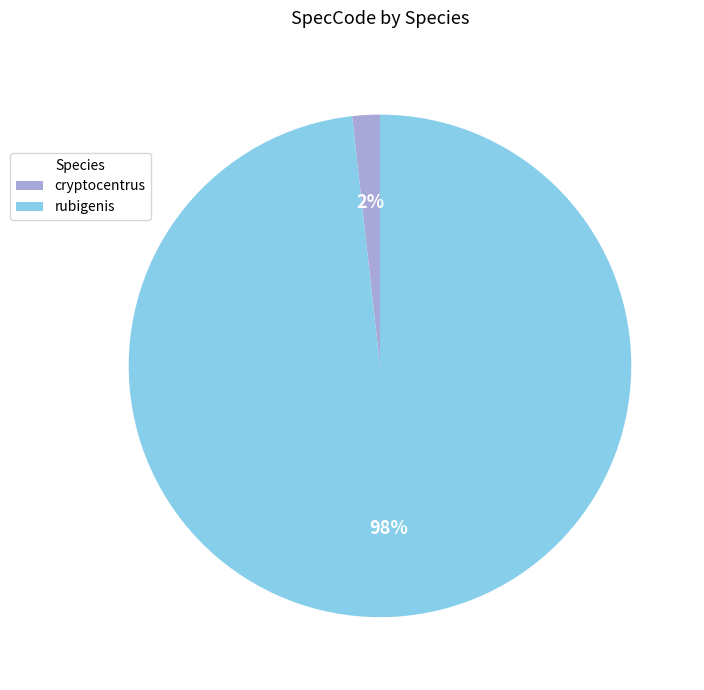

What is the smallest slice in the pie chart?

cryptocentrus